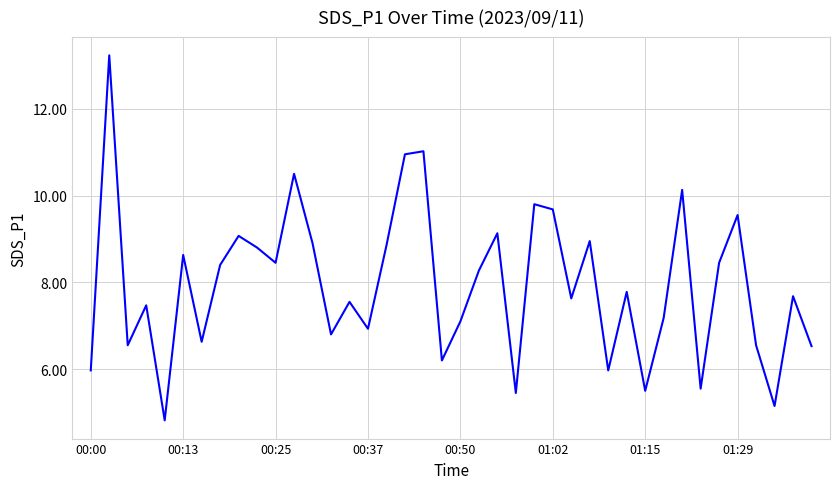

What is the difference between the maximum and minimum values?

8.4